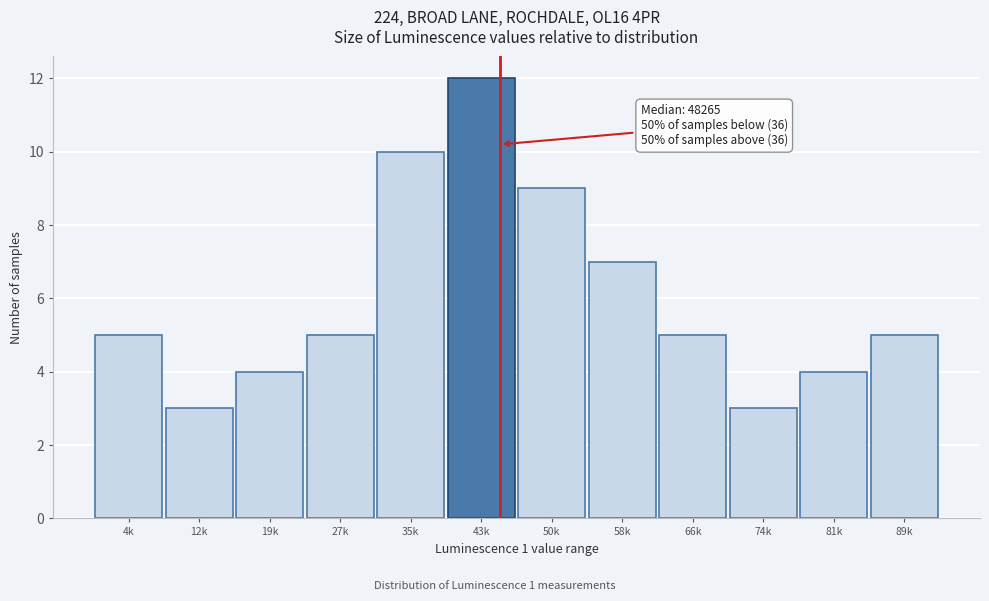

Reading left to right, list all the values displayed in this chart.

5	3	4	5	10	12	9	7	5	3	4	5